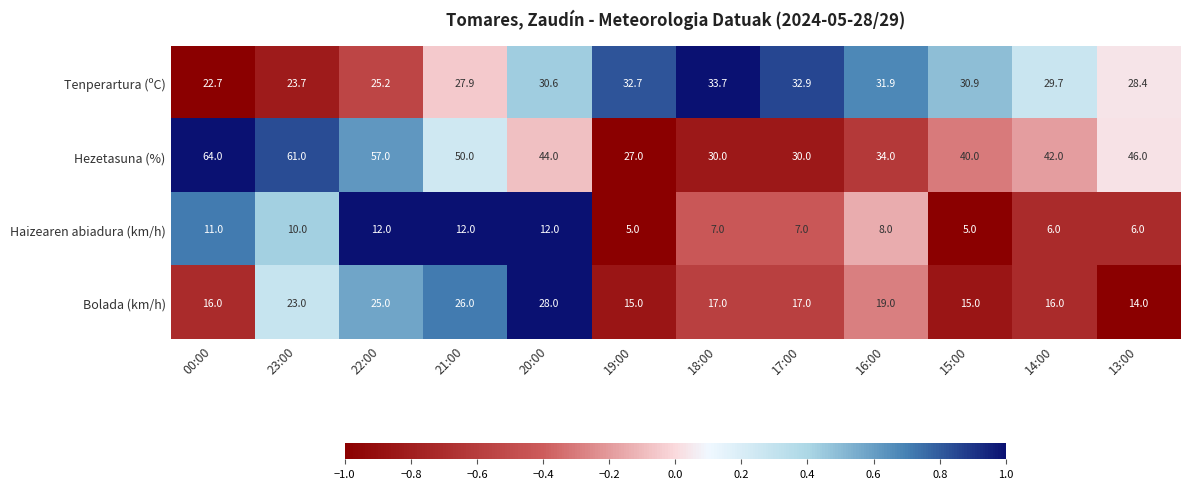

List the series in order of their overall mean, highest first.

Hezetasuna (%), Tenperartura (ºC), Bolada (km/h), Haizearen abiadura (km/h)